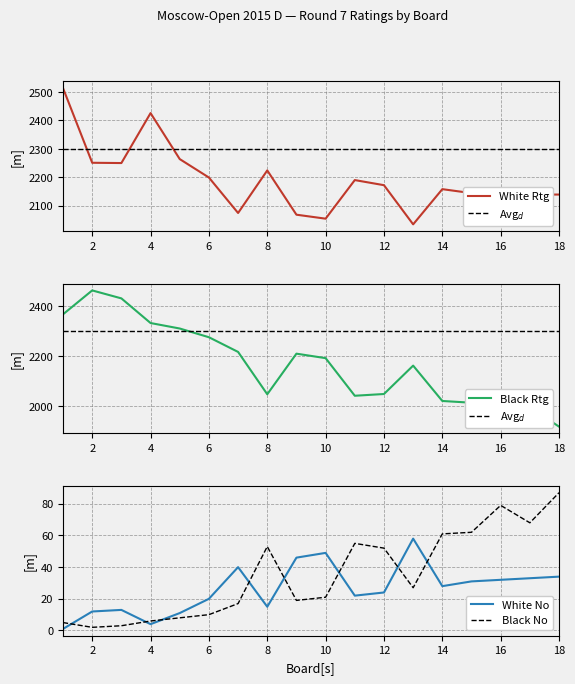

How many data points in Black No are less than 27?

9